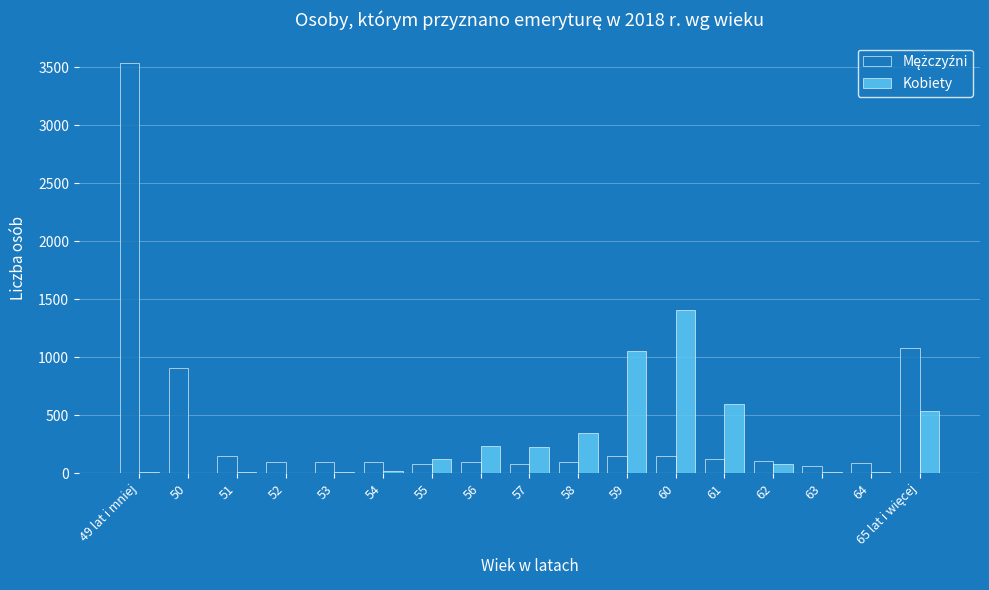

At which category is the sum across all series the highest?

49 lat i mniej